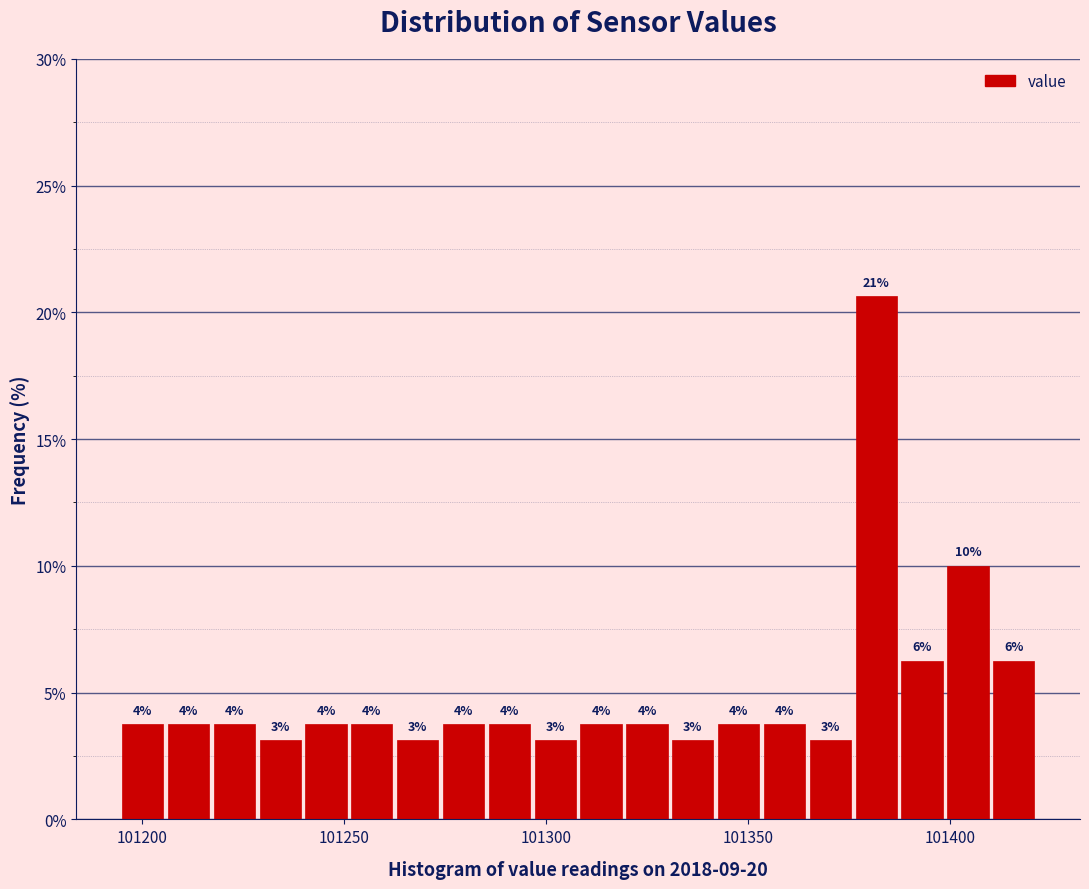

Read against the x-axis, roughly where is the centre of the tallest bar?

101380